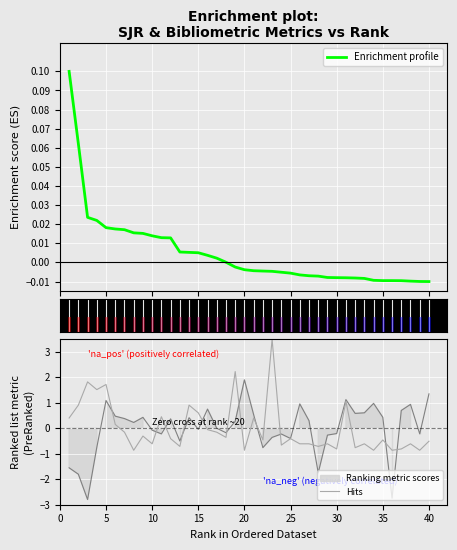

True or false: Hits has a value of -0.5 at 40.

True